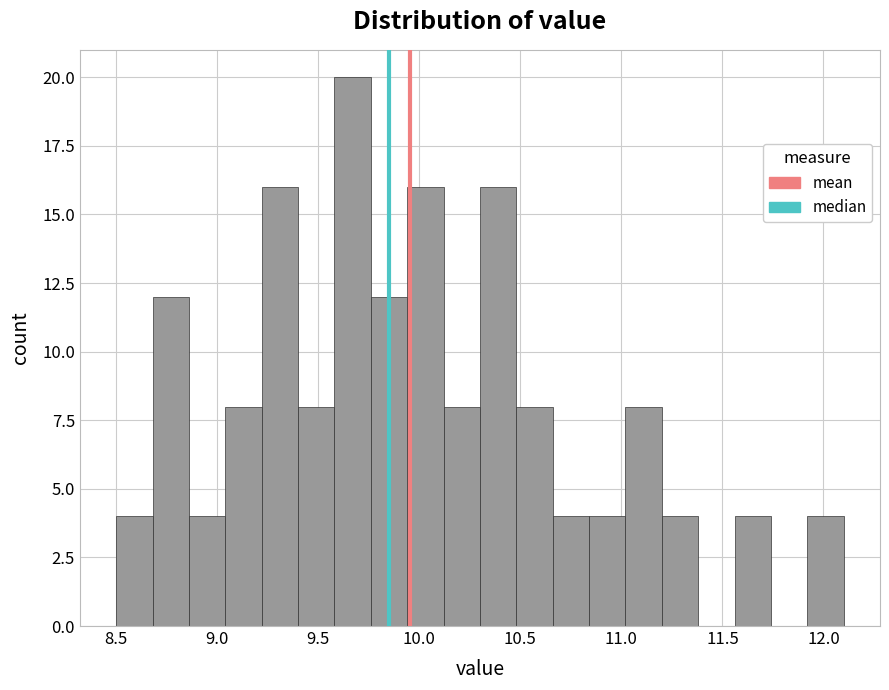

Around what value on the x-axis is the tallest bar? Give the approximate position of its centre, as read against the axis.

9.65